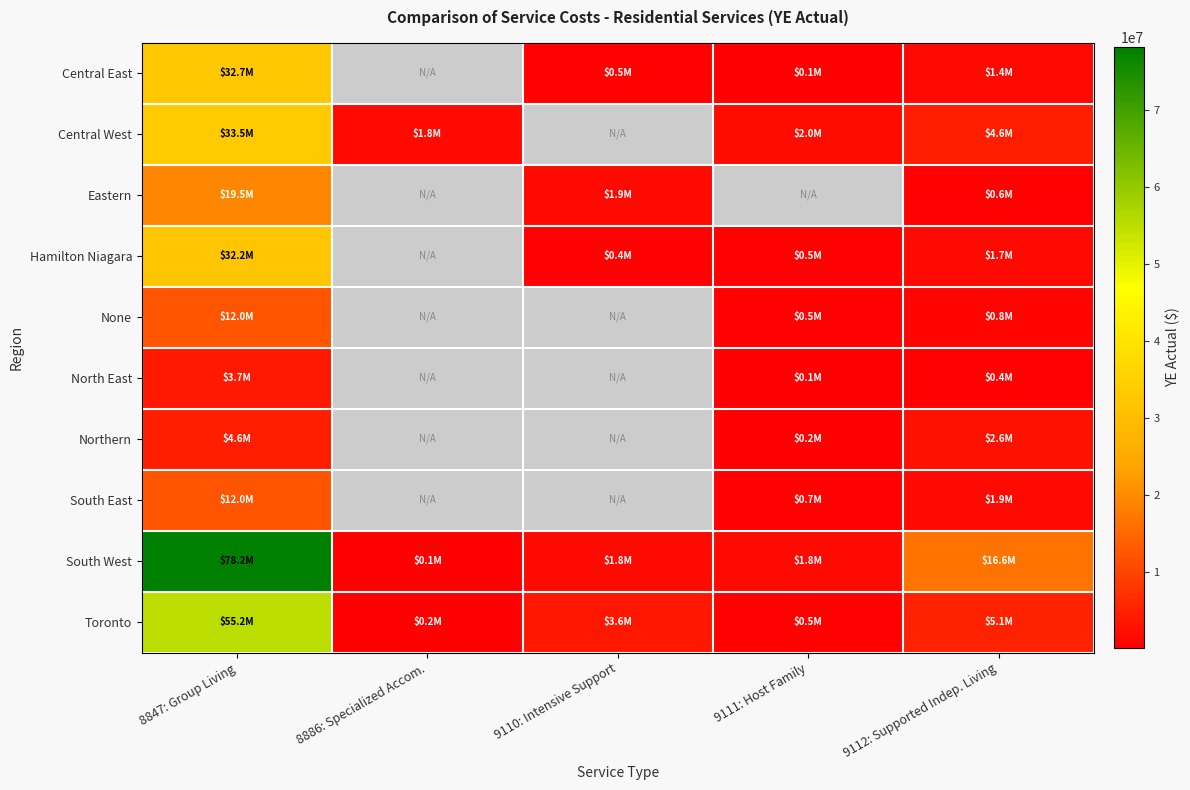

What is the difference between the Toronto values at 9110: Intensive Support and 9111: Host Family?

3015541.0